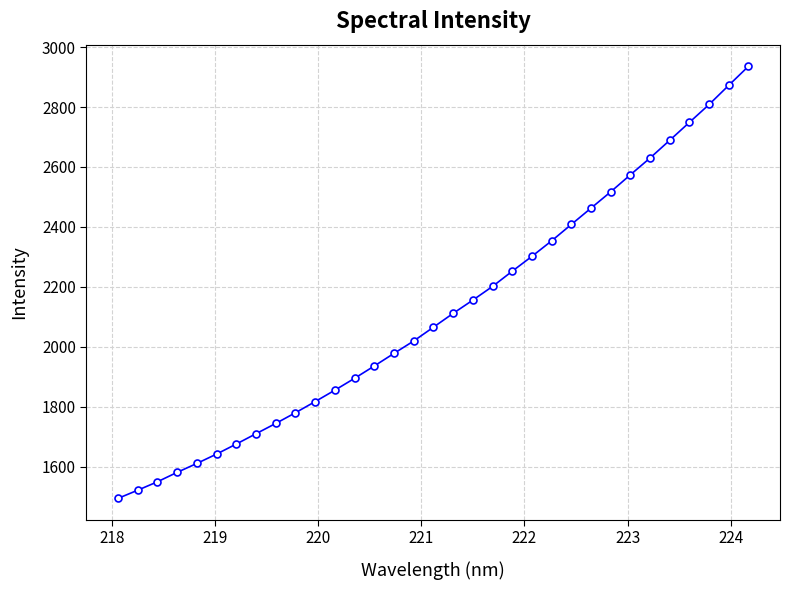

What is the greatest value displayed?

2935.9